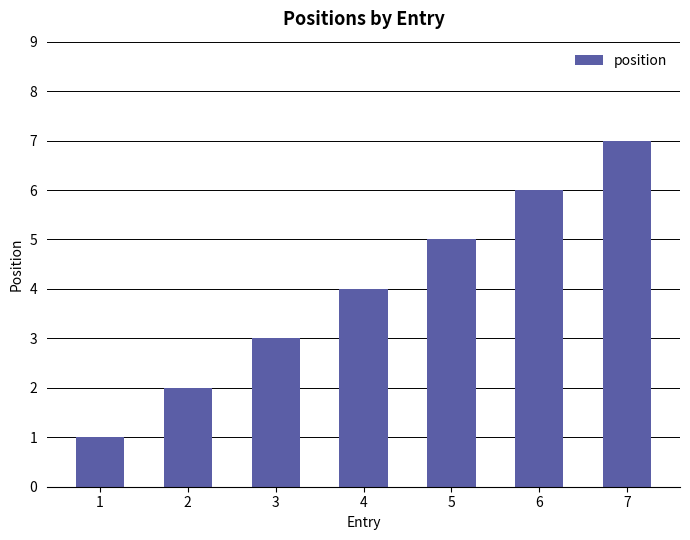

What is the maximum value shown in the chart?

7